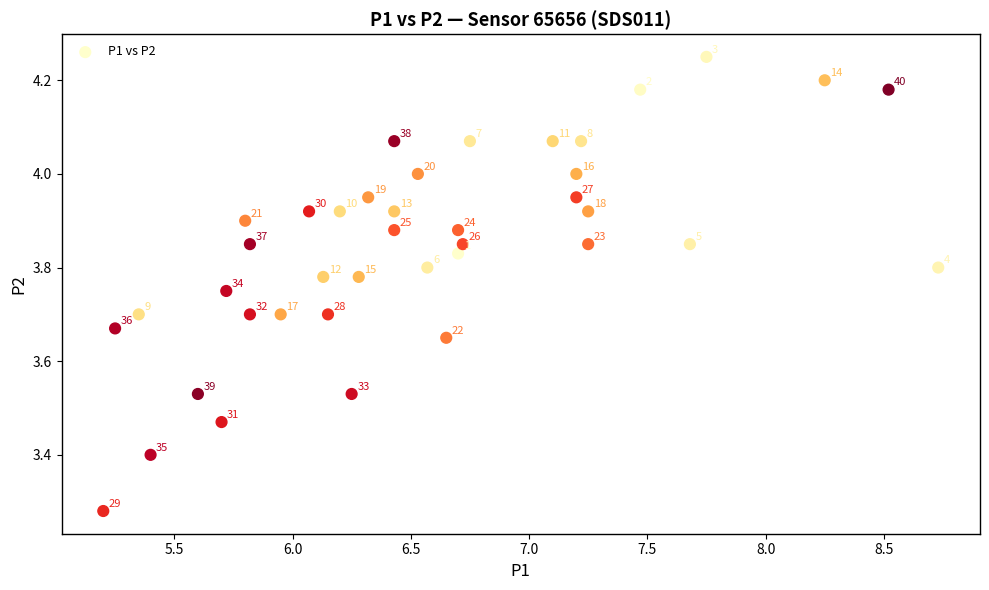

What is the range of Y values (max minus min)?

1.0